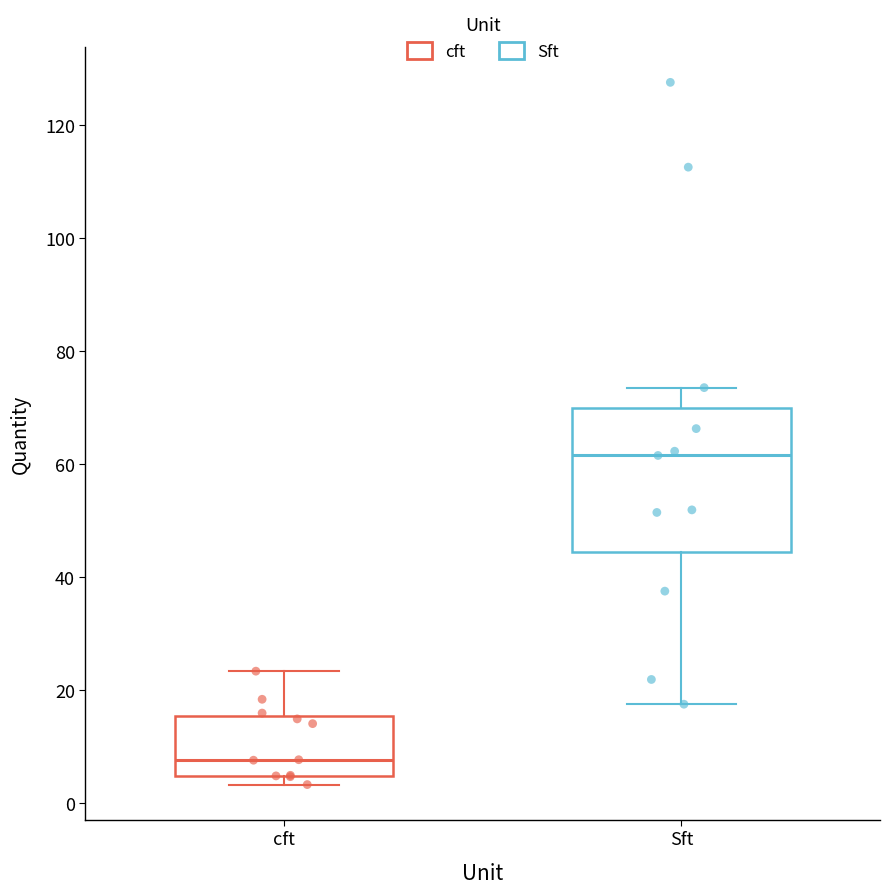

Where does the median line of the box for cft sit on the y-axis? The values are not printed on the chart, so give them approximately, as read against the axis.

8